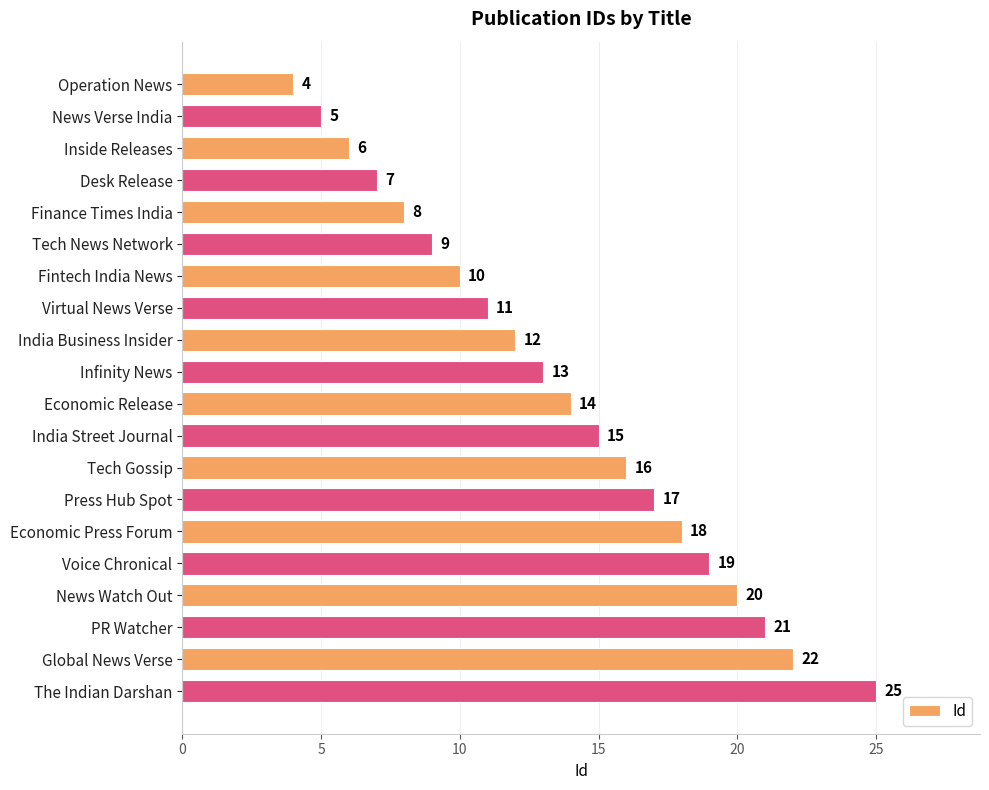

What is the label of the 13th bar from the top?

Tech Gossip